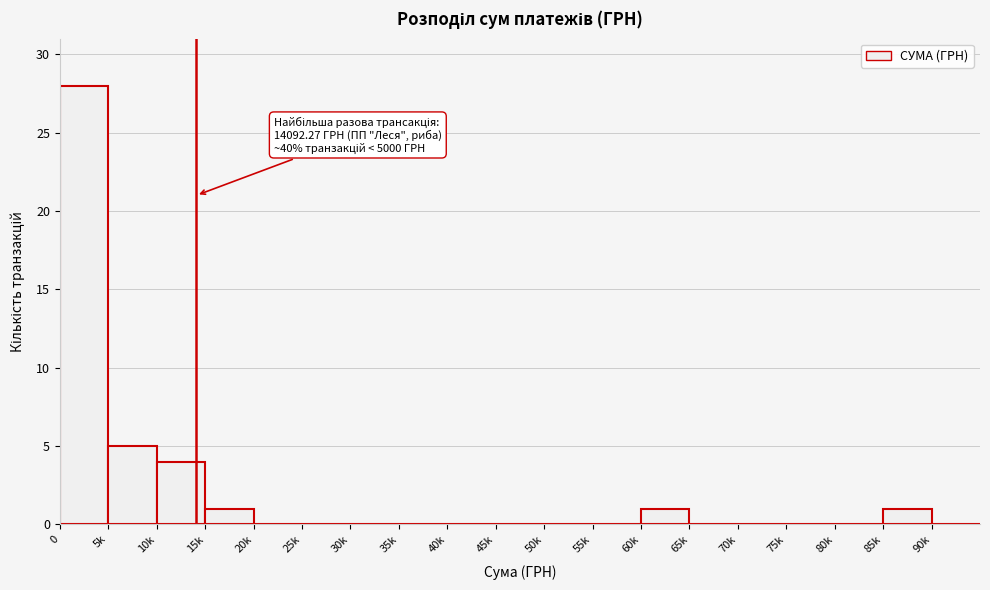

Reading left to right, list all the values displayed in this chart.

0=28	5k=5	10k=4	15k=1	20k=0	25k=0	30k=0	35k=0	40k=0	45k=0	50k=0	55k=0	60k=1	65k=0	70k=0	75k=0	80k=0	85k=1	90k=0